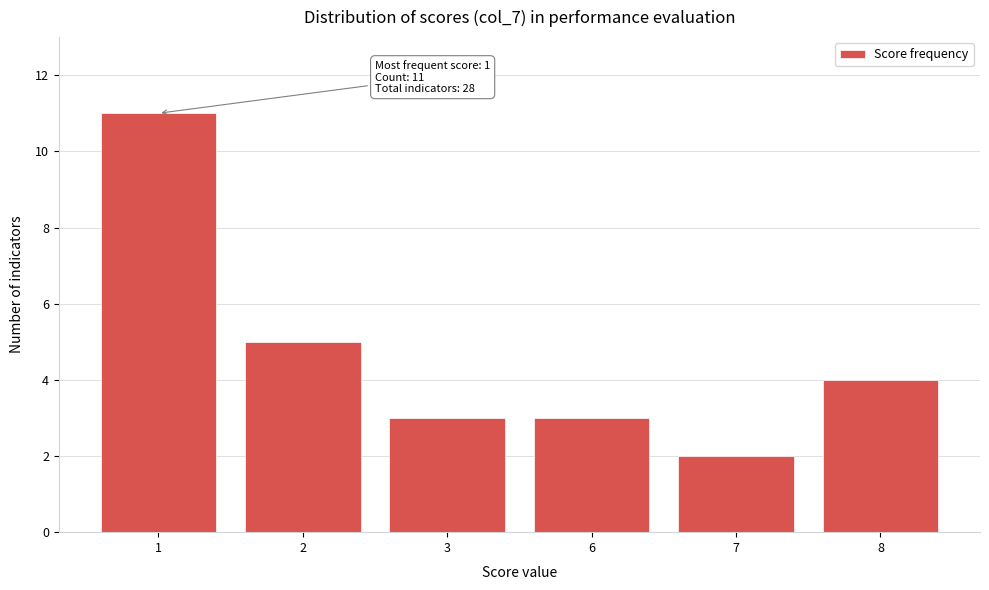

Reading left to right, list all the values displayed in this chart.

1=11	2=5	3=3	6=3	7=2	8=4